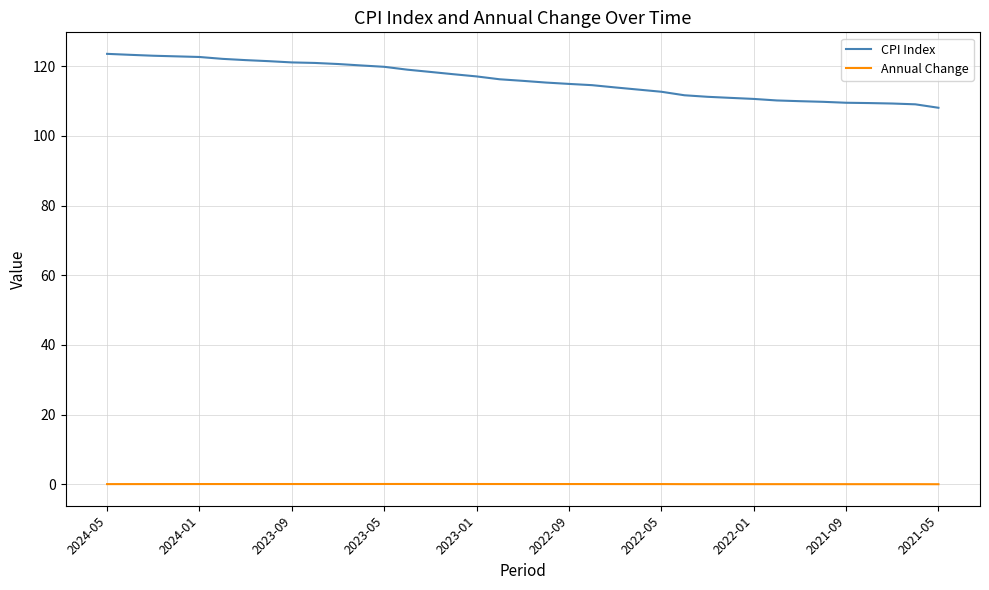

True or false: Annual Change and CPI Index intersect in this chart.

False